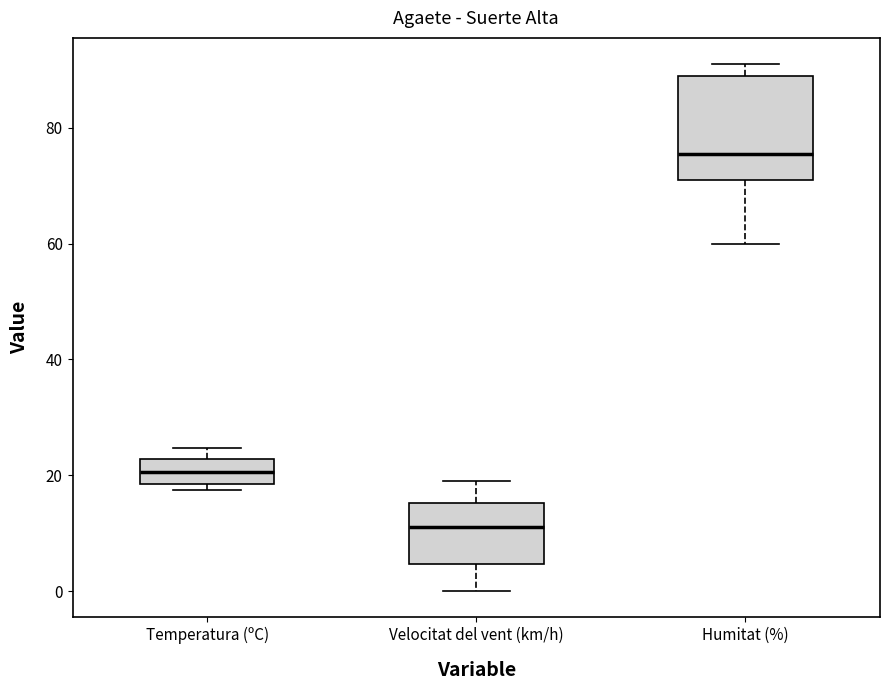

Which box is the tallest, from its lower edge to its upper edge?

Humitat (%)